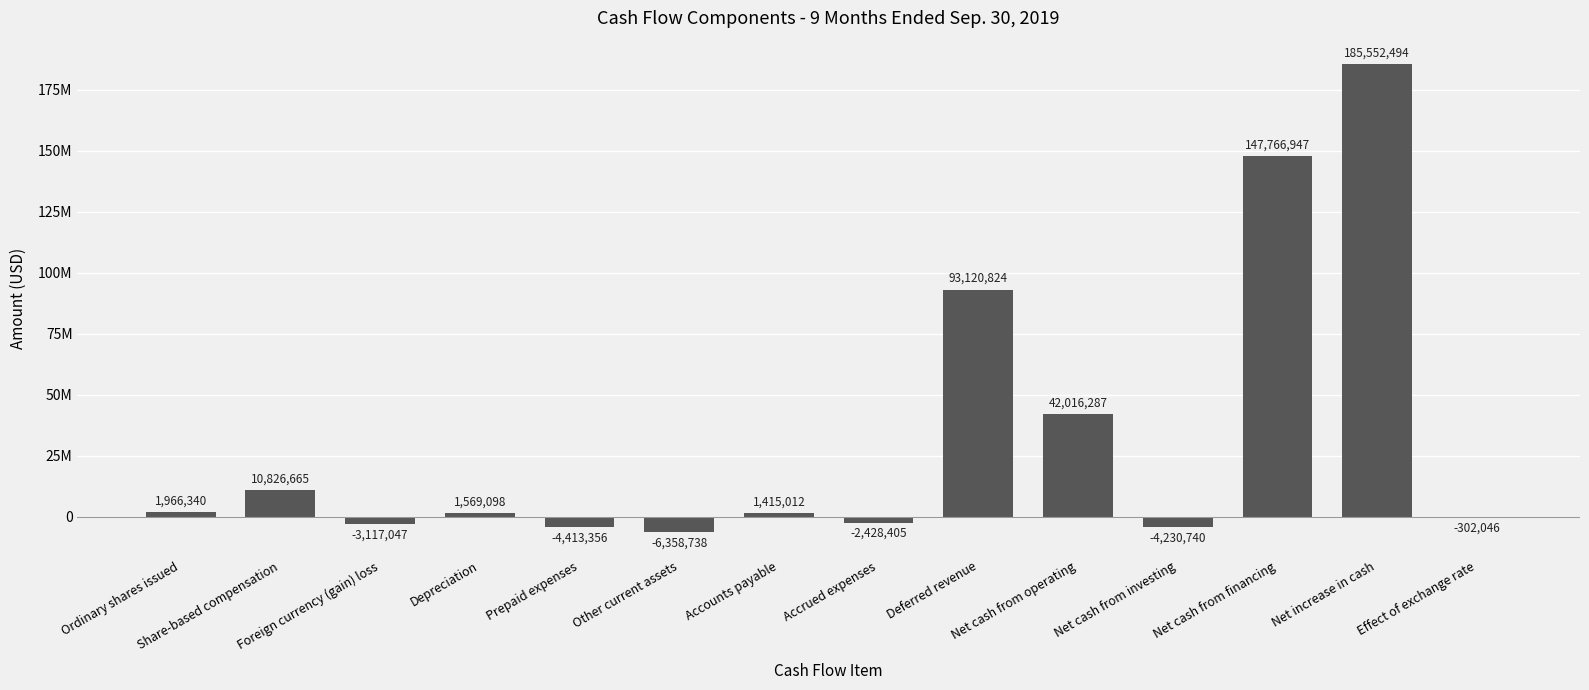

What is the label of the 7th bar from the left?

Accounts payable